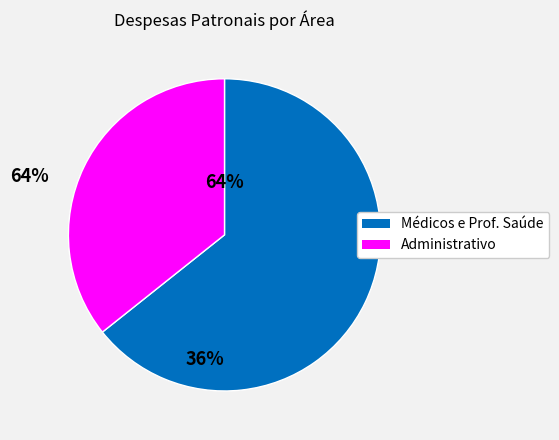

To the nearest percent, what is the average slice percentage?

50%